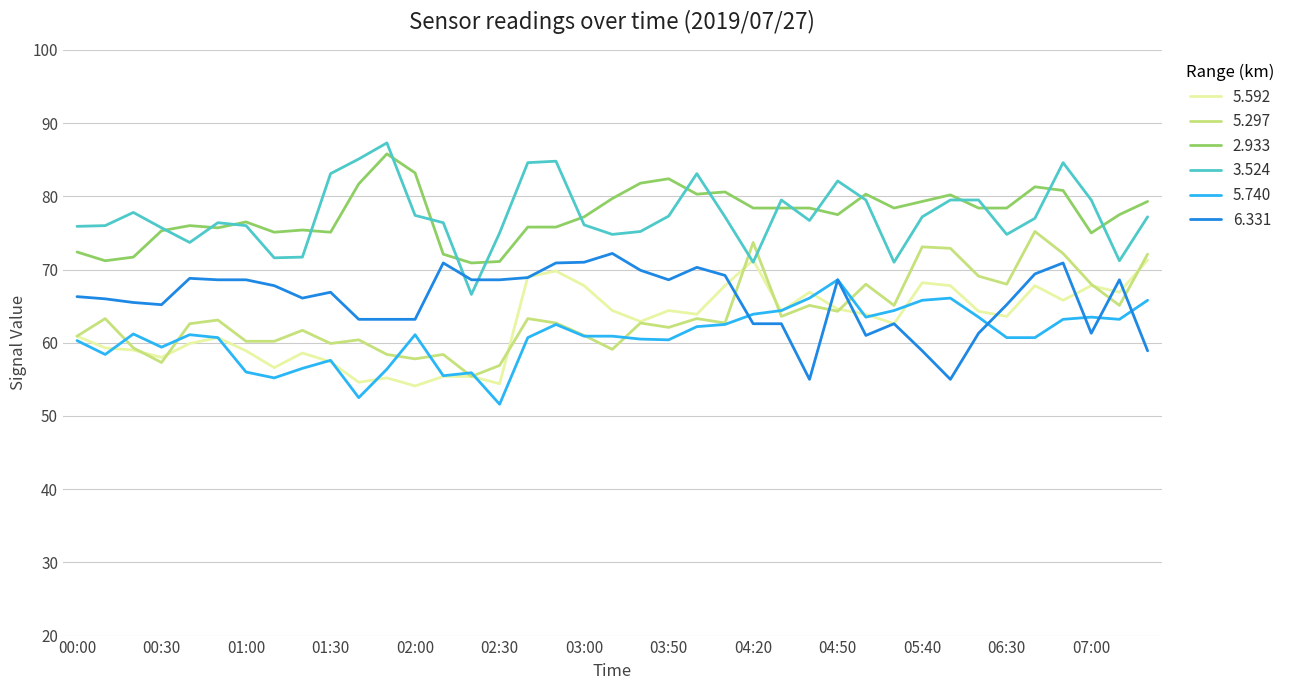

Which series has the widest spread of values?

3.524